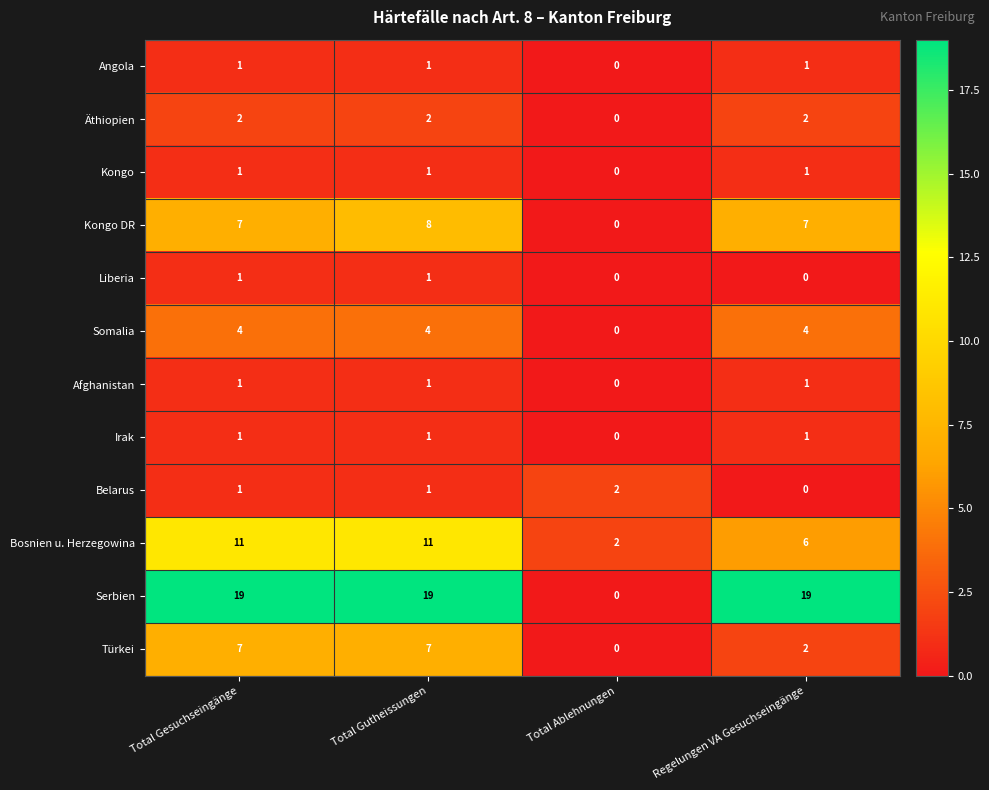

Which category has the lowest value in the Belarus series?

Regelungen VA Gesuchseingänge